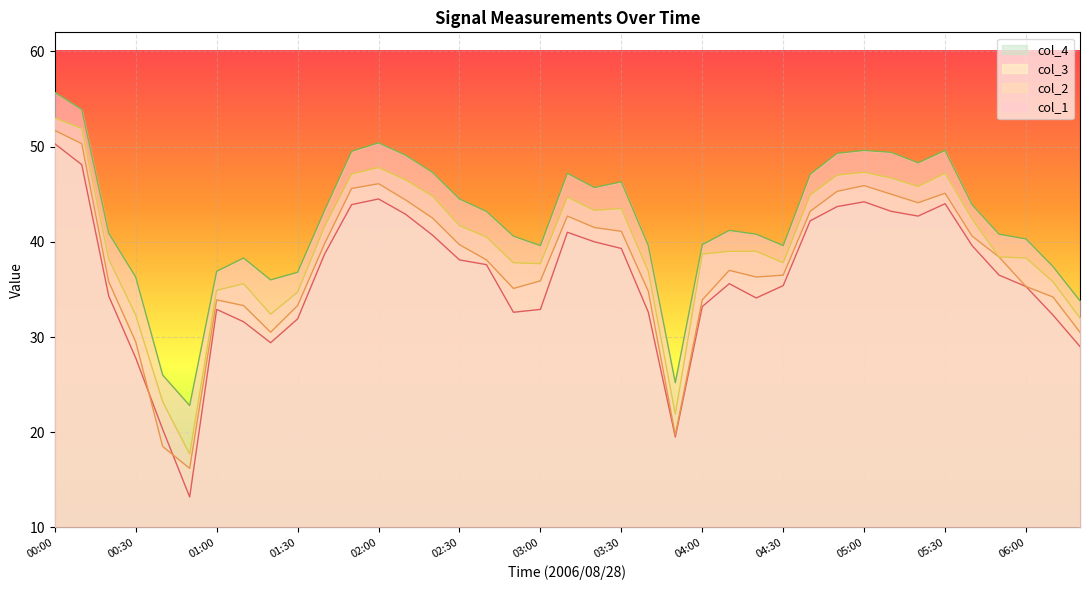

The col_2 series shows 17.7 at 00:50. True or false?

True